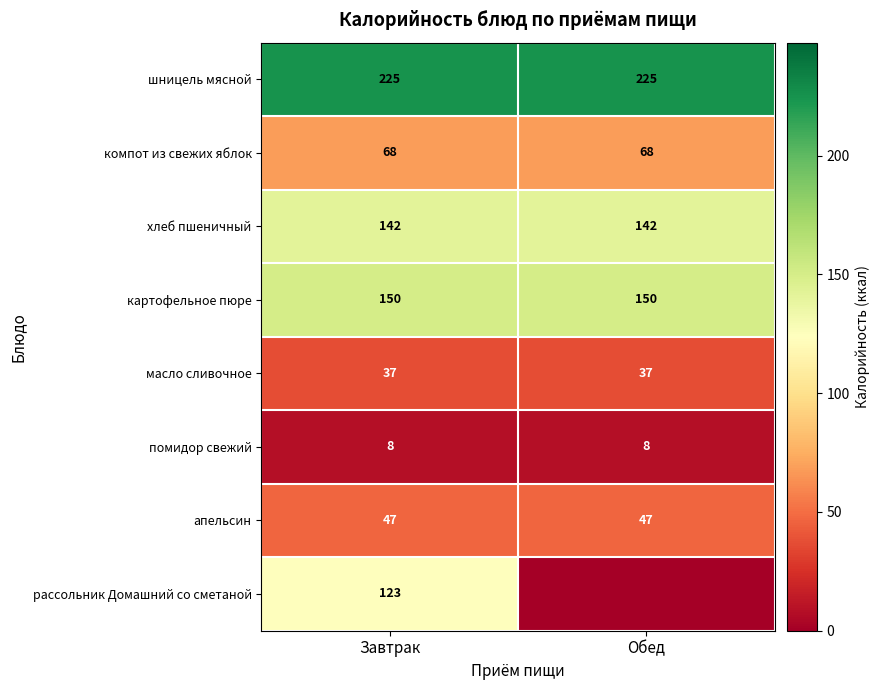

Count the number of data series in this chart.

8